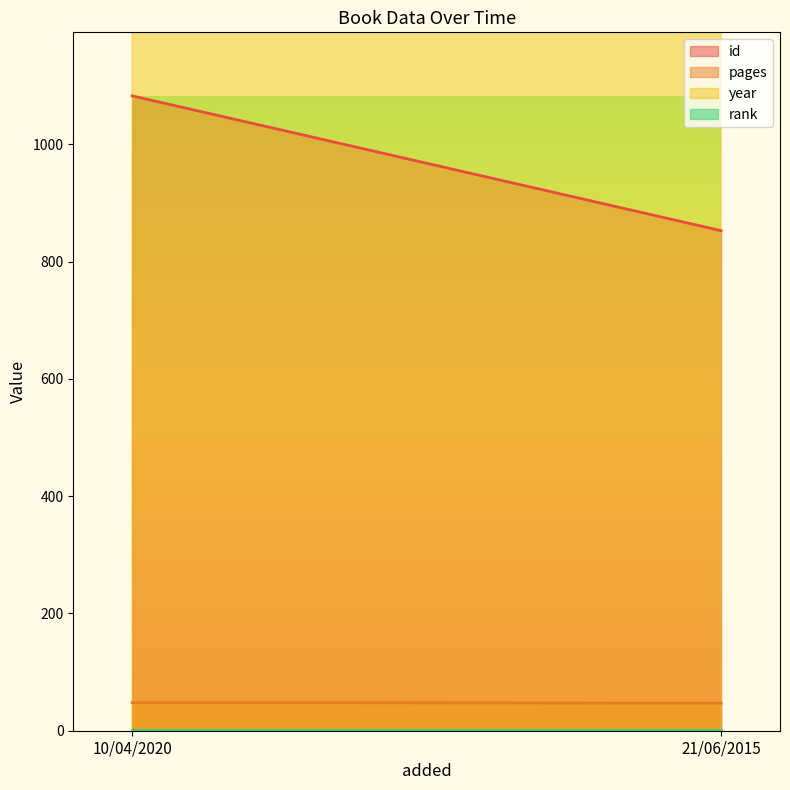

What is the sum of the rank values at 10/04/2020 and 21/06/2015?

2